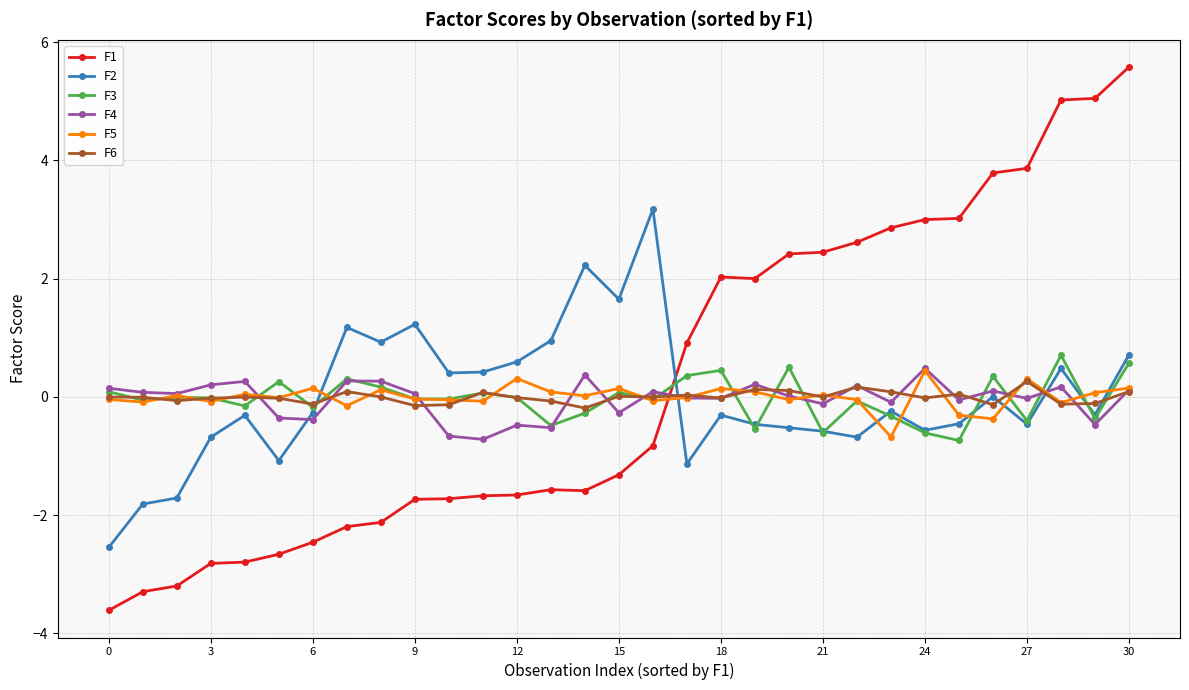

What is the smallest value displayed?

-3.6